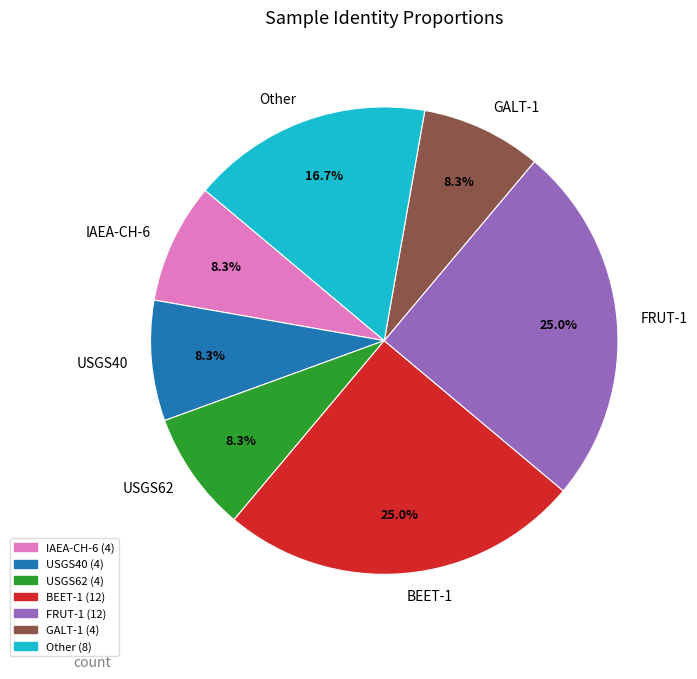

What percentage is NOT represented by Other?

83.3%